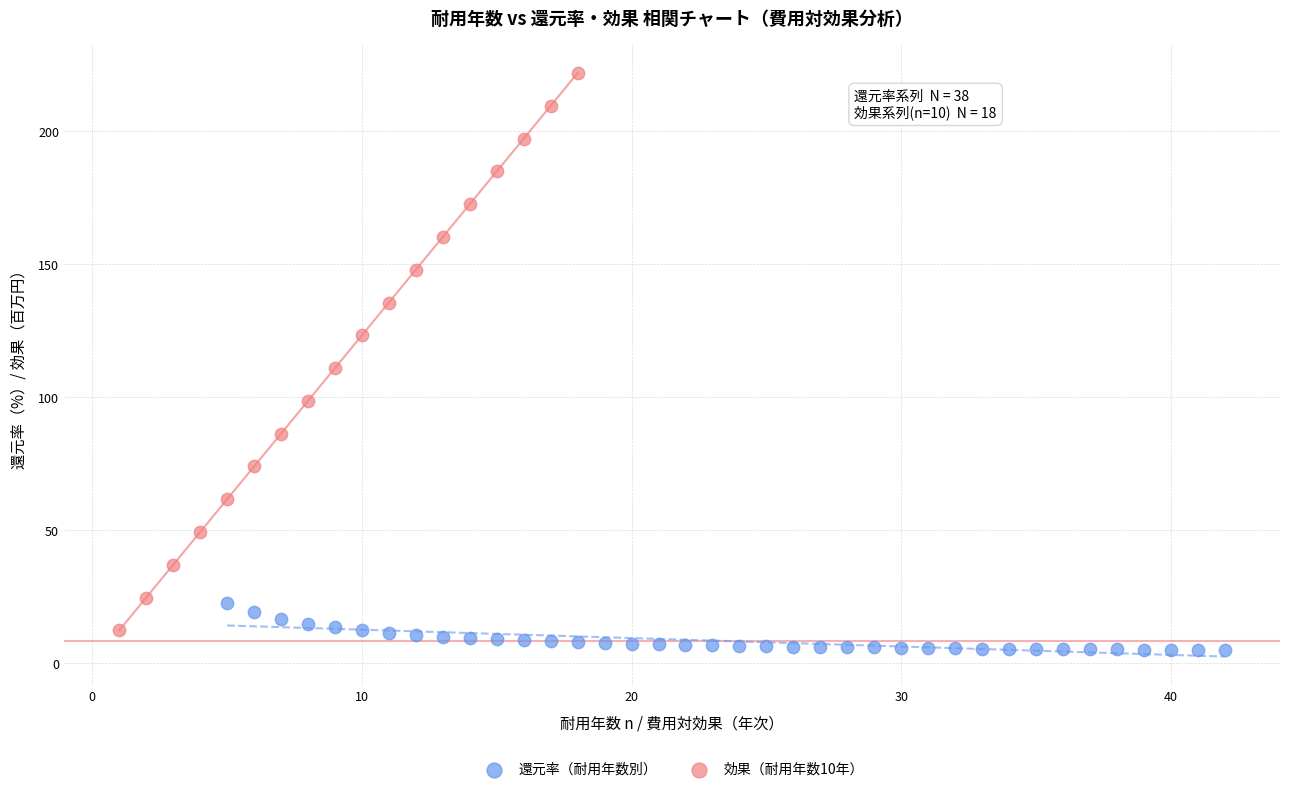

Which series has the largest Y range (max minus min)?

効果（耐用年数10年）